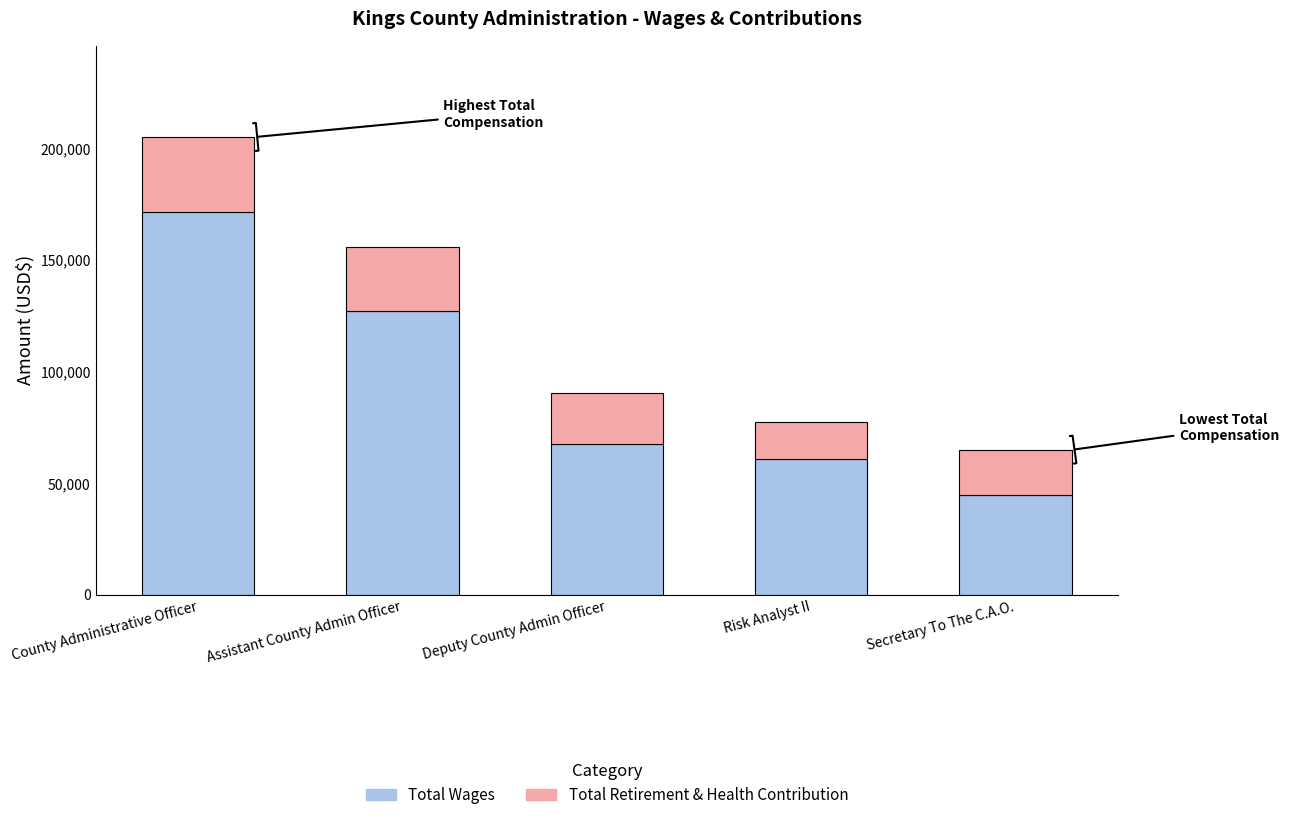

Rank the categories by Total Wages value from highest to lowest.

County Administrative Officer, Assistant County Admin Officer, Deputy County Admin Officer, Risk Analyst II, Secretary To The C.A.O.